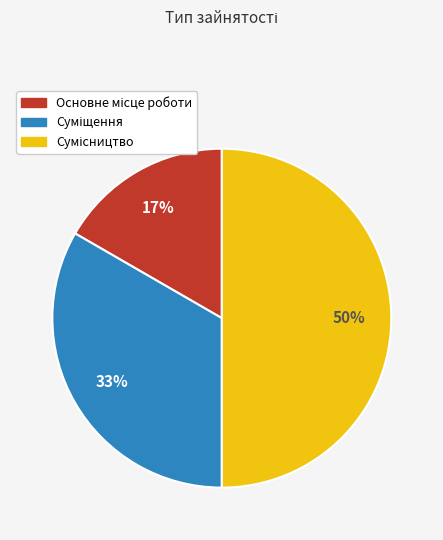

How many slices are in this pie chart?

3